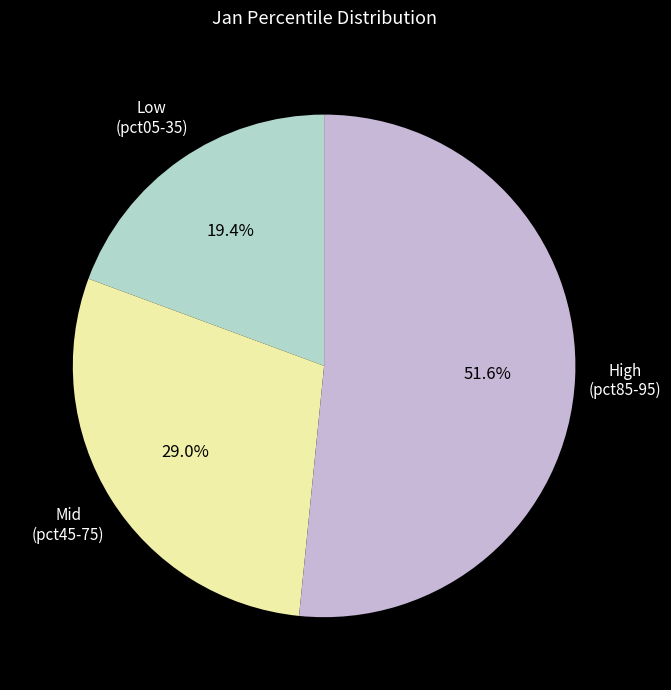

Is there any slice that represents more than half of the pie?

Yes